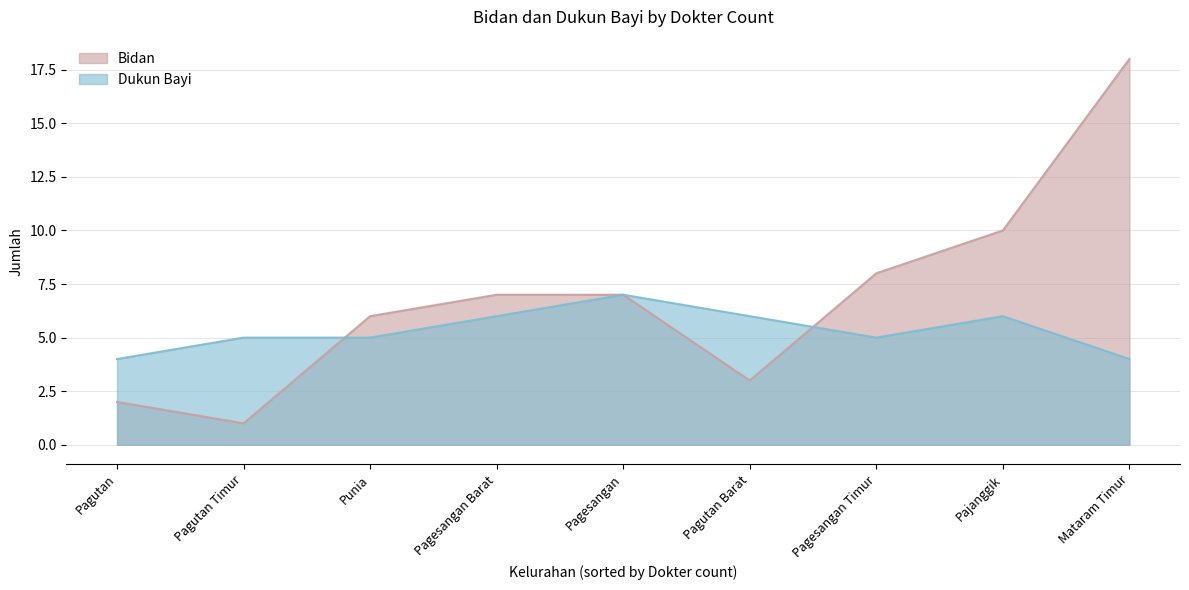

At which category is the sum across all series the highest?

Mataram Timur